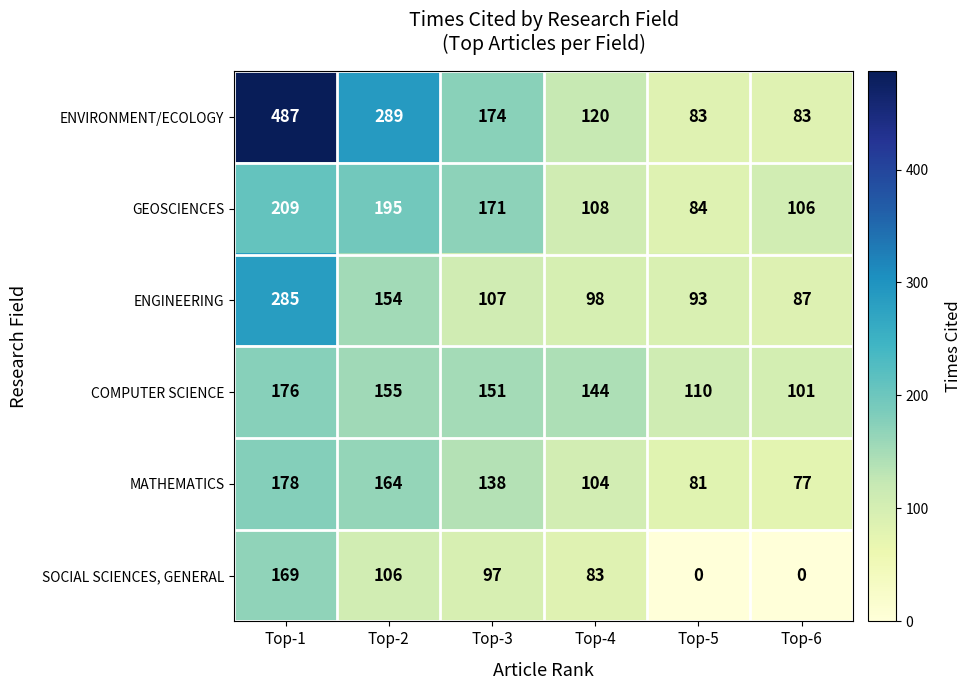

Which series has the widest spread of values?

ENVIRONMENT/ECOLOGY